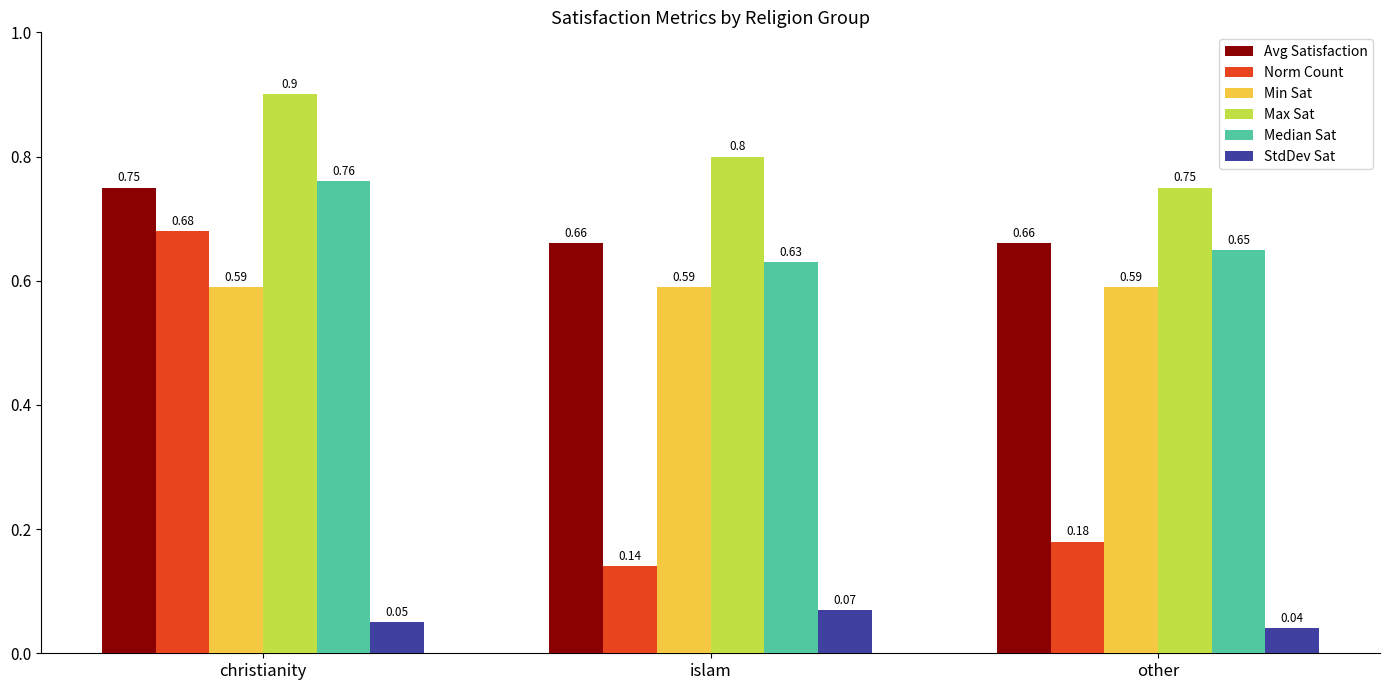

What is the average value of the Norm Count series?

0.3